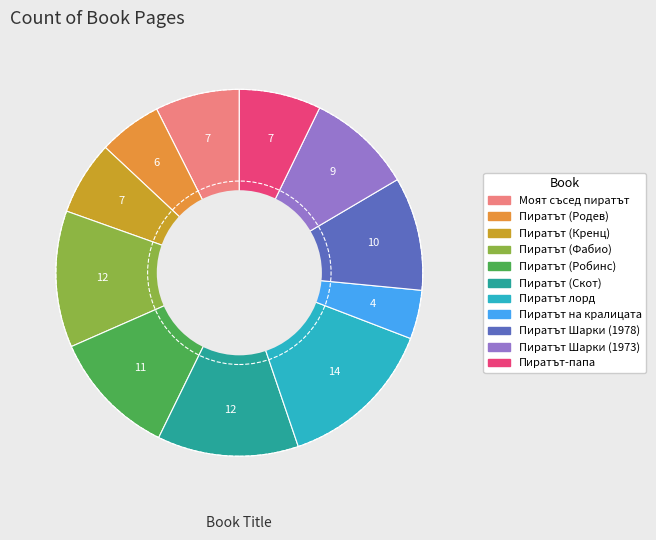

What percentage is the Пиратът (Родев) slice, to the nearest percent?

6%